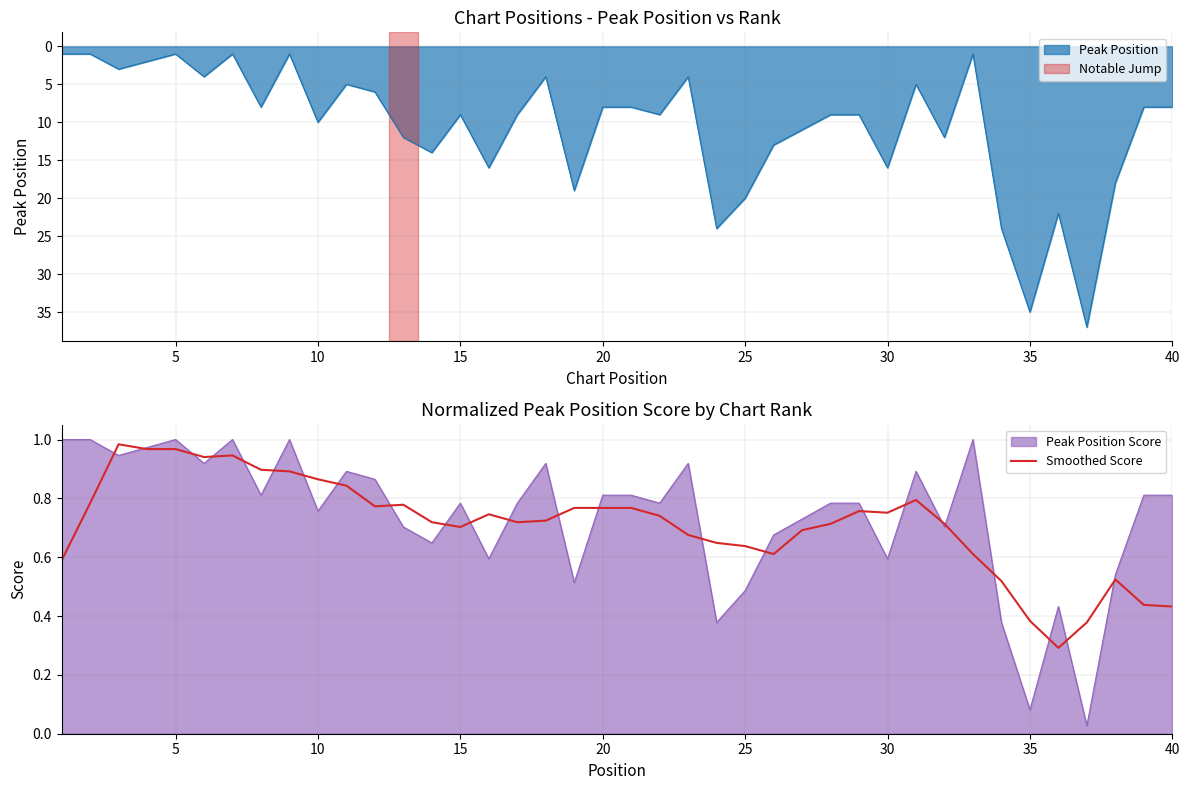

Is it true that Smoothed Score equals 0.2 at 30?

False